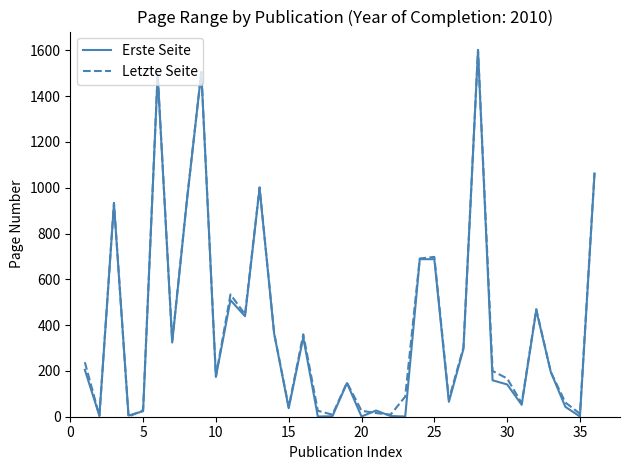

What is the maximum value for Erste Seite?

1601